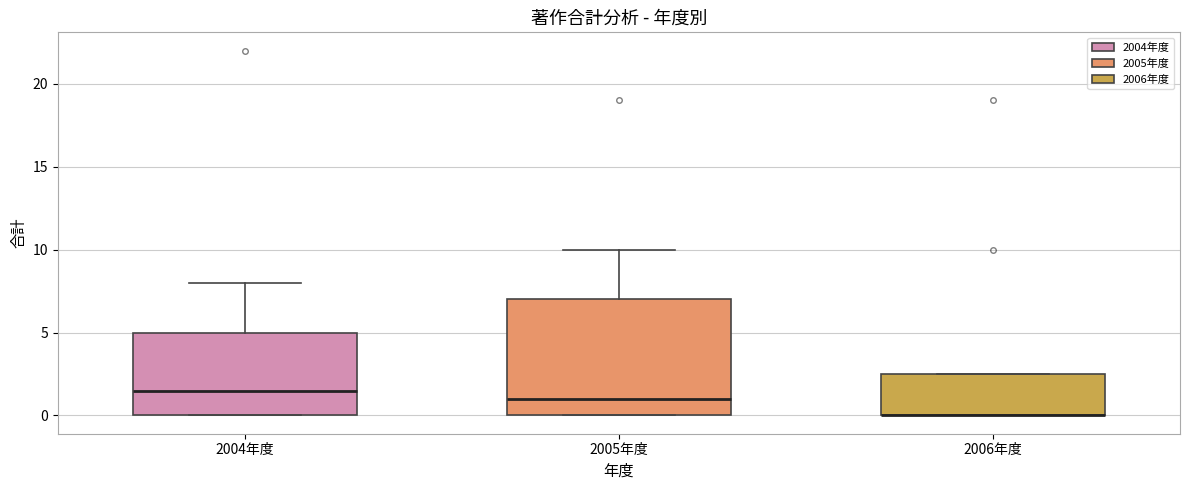

Which box is the tallest, from its lower edge to its upper edge?

2005年度